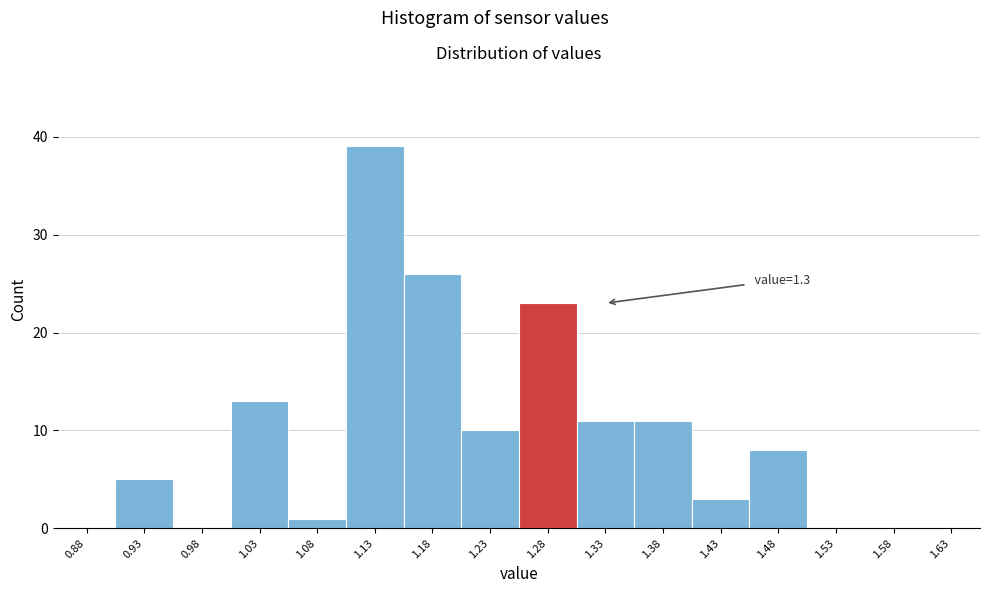

Over which range of the x-axis is the bar tallest?

1.10 to 1.15